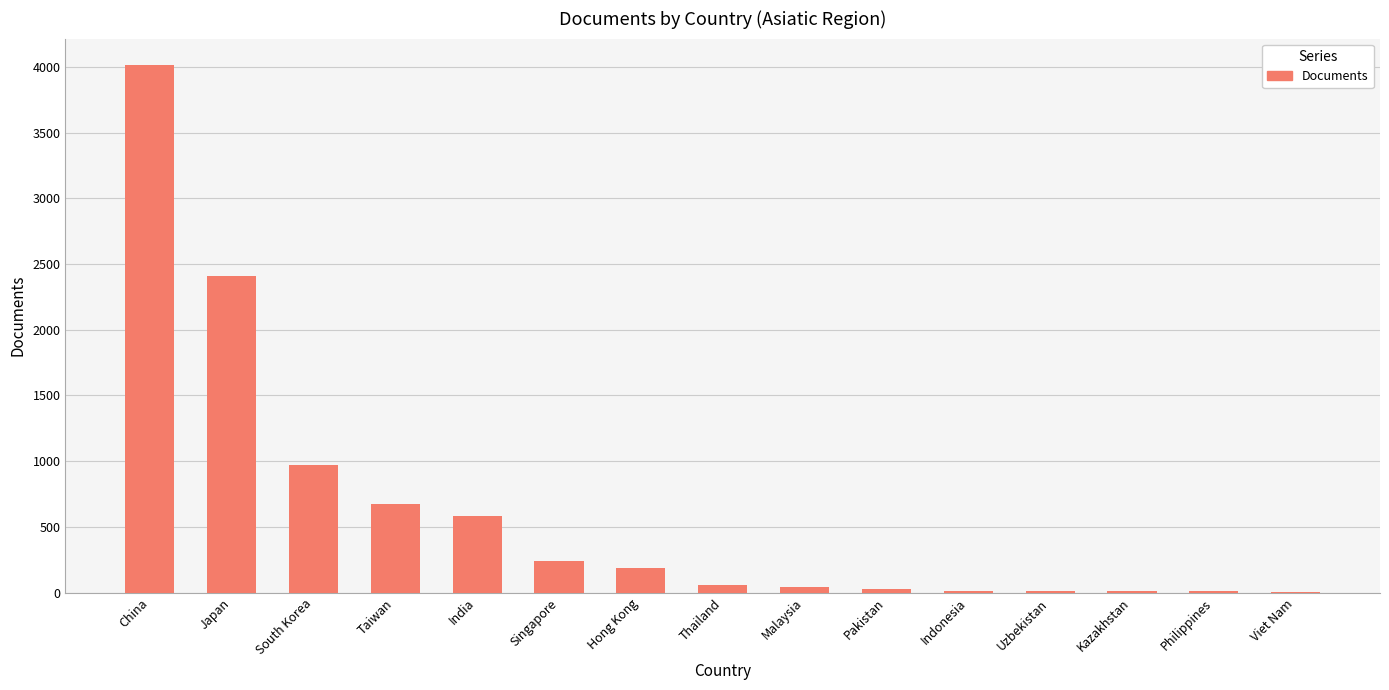

How many series are shown in this chart?

1